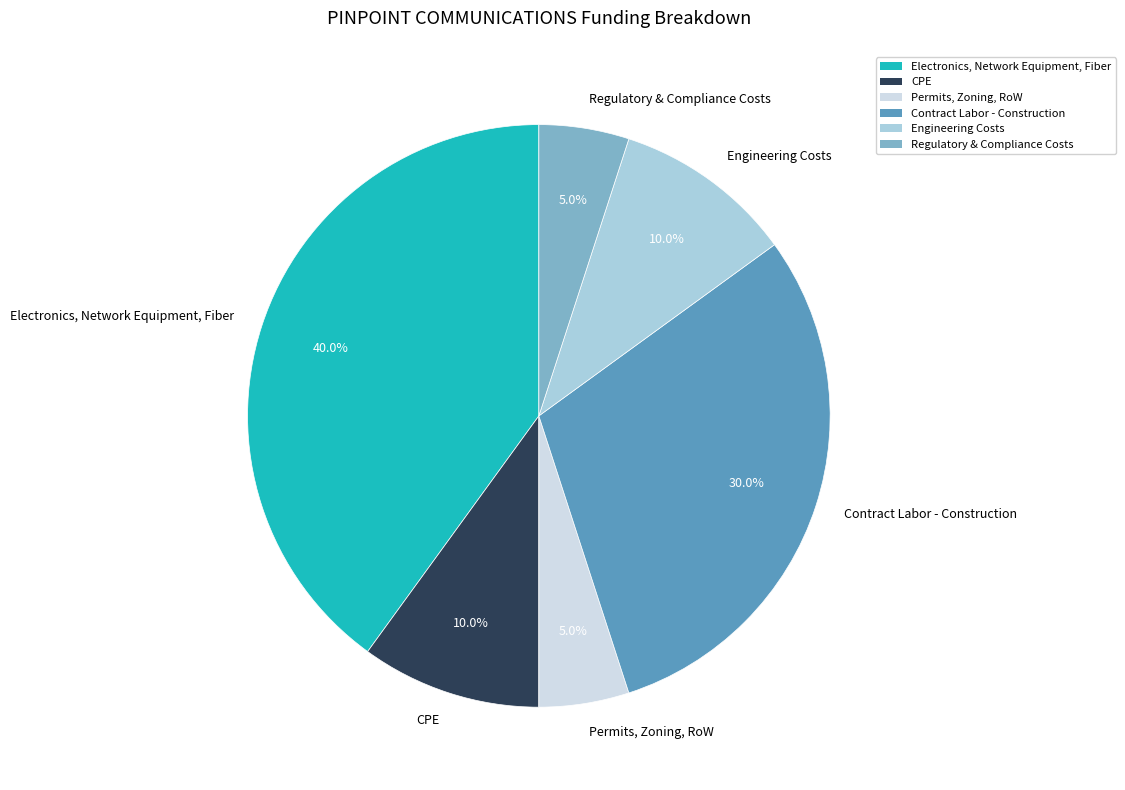

To the nearest percent, what percentage of the pie is Regulatory & Compliance Costs?

5%